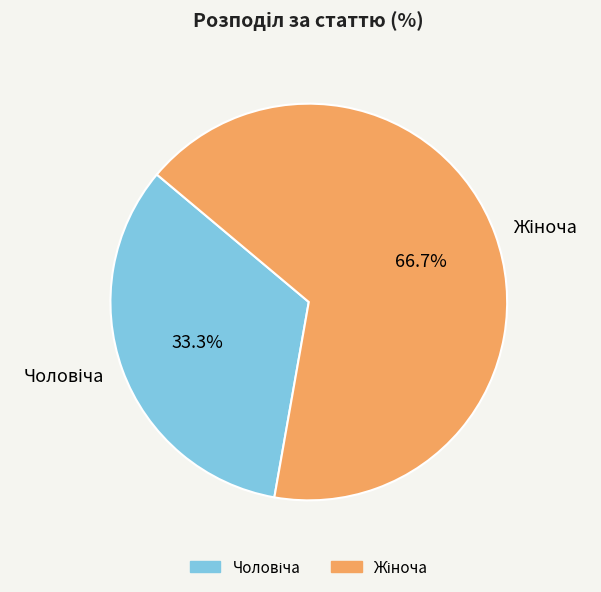

Does any single category account for the majority?

Yes